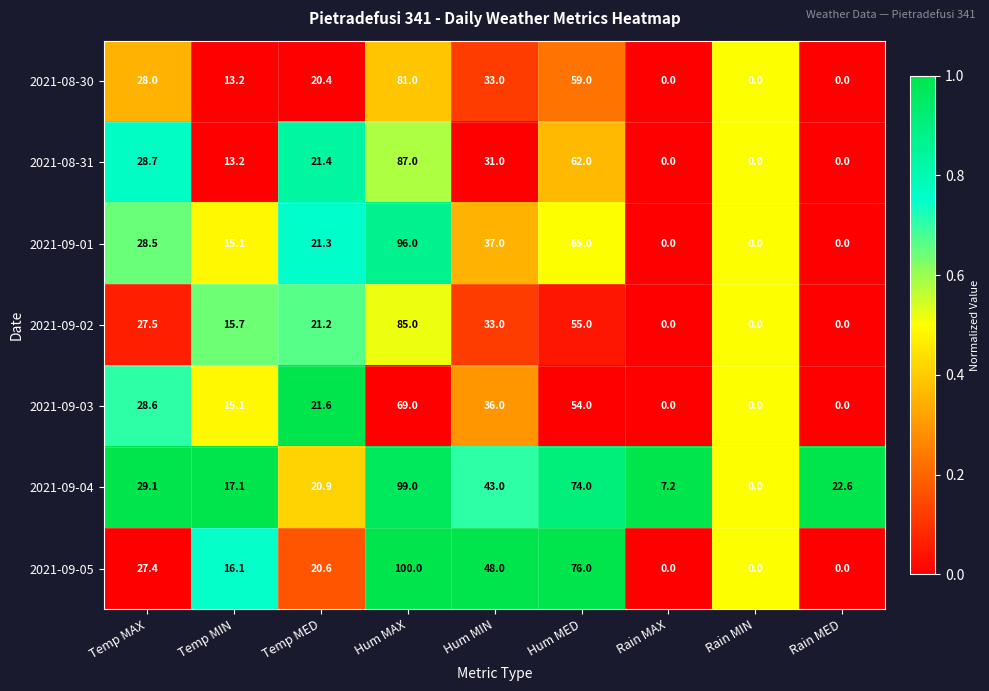

Rank the series by their maximum value, from highest to lowest.

2021-09-05, 2021-09-04, 2021-09-01, 2021-08-31, 2021-09-02, 2021-08-30, 2021-09-03